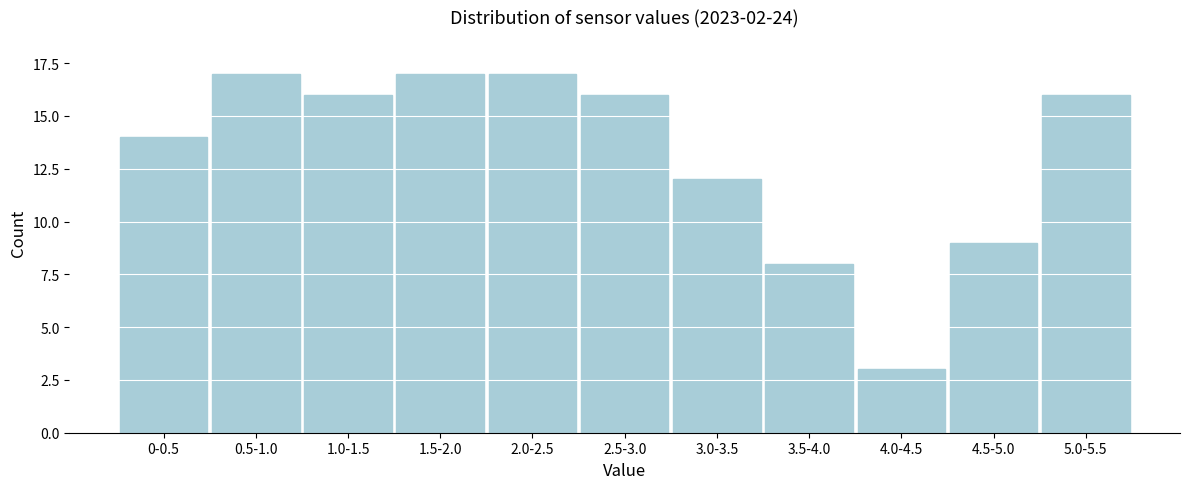

Reading right to left, list all the values displayed in this chart.

16	9	3	8	12	16	17	17	16	17	14